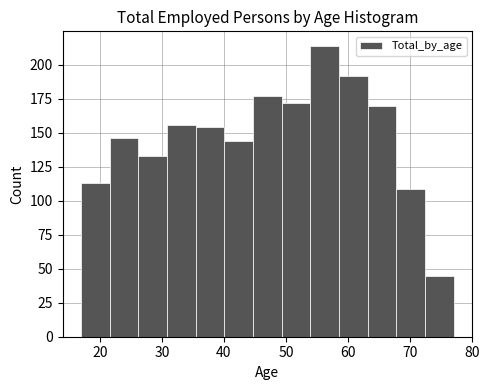

Reading left to right, transcribe this chart: for each bar, give the range it covers on the x-axis and its height. Neither the bar edges nor the heights are printed on the chart, so give them approximately, as read against the axes.

17 to 22: 115
22 to 26: 145
26 to 31: 135
31 to 35: 155
35 to 40: 155
40 to 45: 145
45 to 49: 175
49 to 54: 170
54 to 59: 215
59 to 63: 190
63 to 68: 170
68 to 72: 110
72 to 77: 45